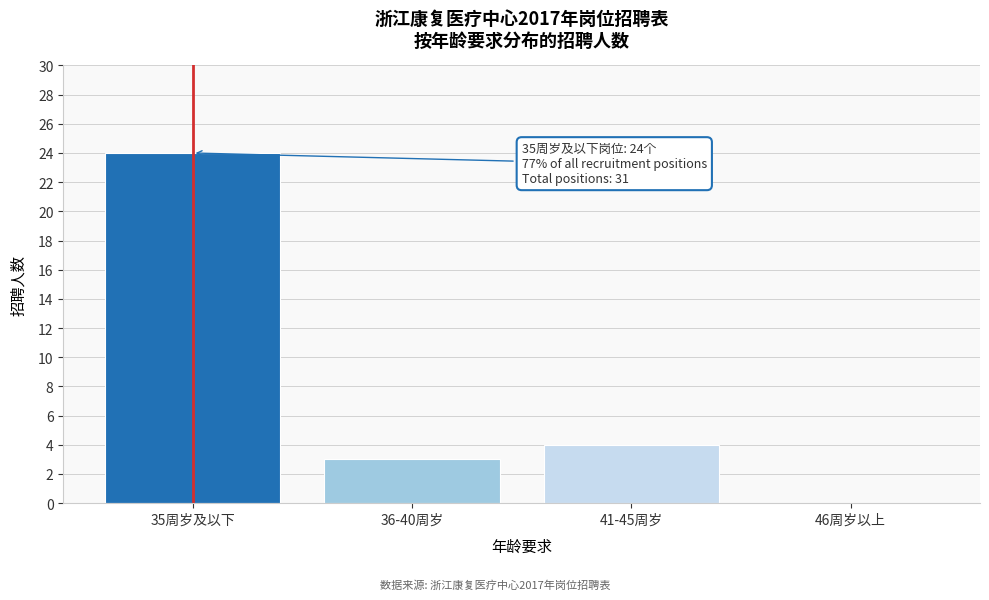

Reading left to right, transcribe all the data shown in this chart.

35周岁及以下=24	36-40周岁=3	41-45周岁=4	46周岁以上=0